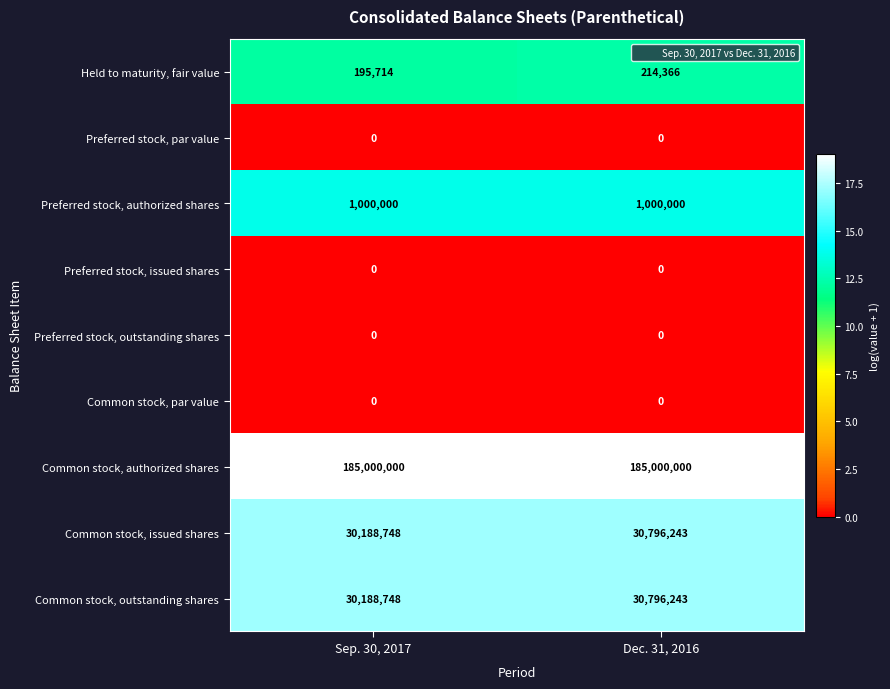

Reading right to left, list all the values displayed in this chart.

Held to maturity, fair value: 214366	195714
Preferred stock, par value: 0	0
Preferred stock, authorized shares: 1000000	1000000
Preferred stock, issued shares: 0	0
Preferred stock, outstanding shares: 0	0
Common stock, par value: 0	0
Common stock, authorized shares: 185000000	185000000
Common stock, issued shares: 30796243	30188748
Common stock, outstanding shares: 30796243	30188748